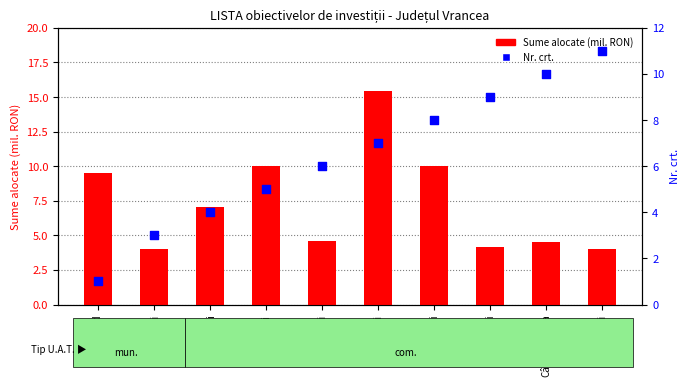

Which series has the largest Y range (max minus min)?

Sume alocate (mil. RON)